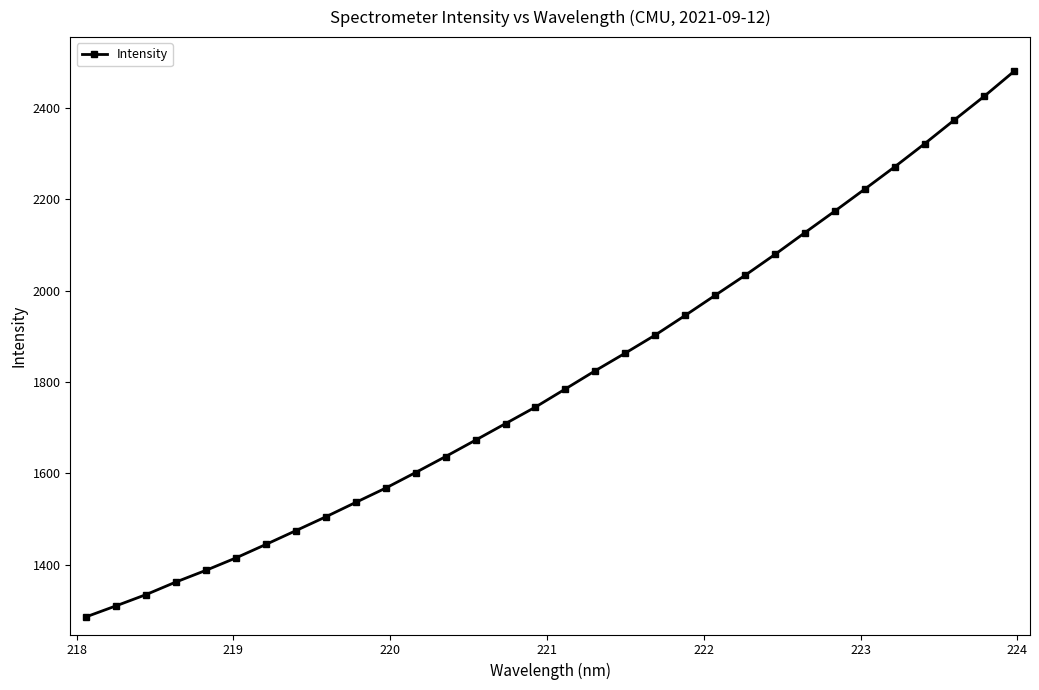

How many data points does each series have?

32